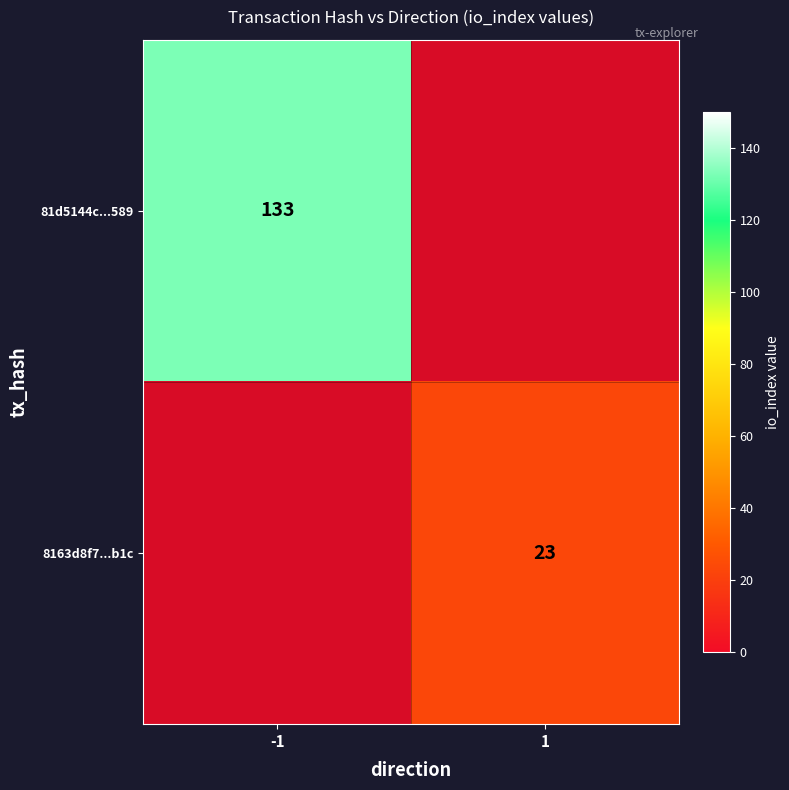

What is the difference between the 81d5144c...589 values at 1 and -1?

133